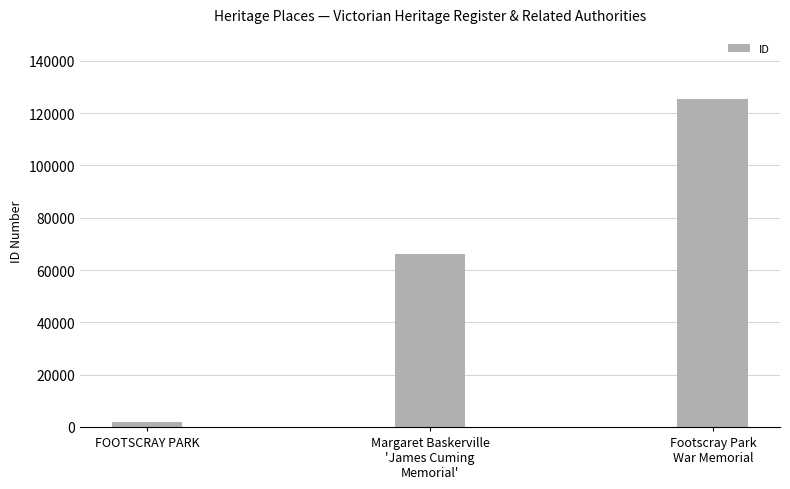

What is the smallest value displayed?

1868